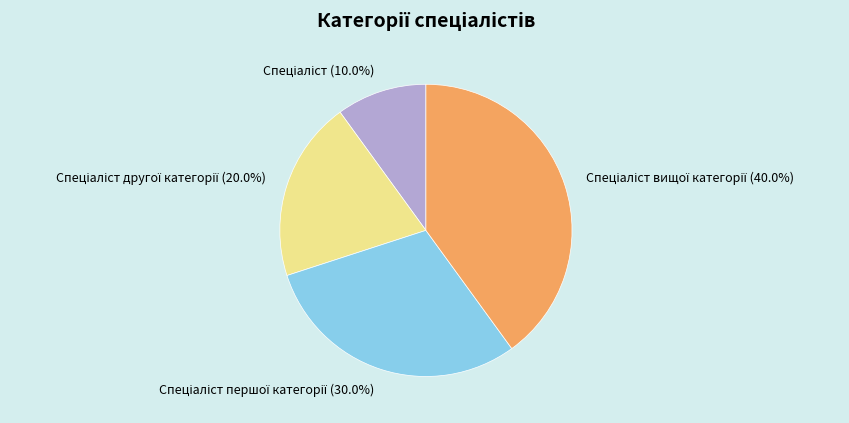

Is there a majority slice in this chart?

No